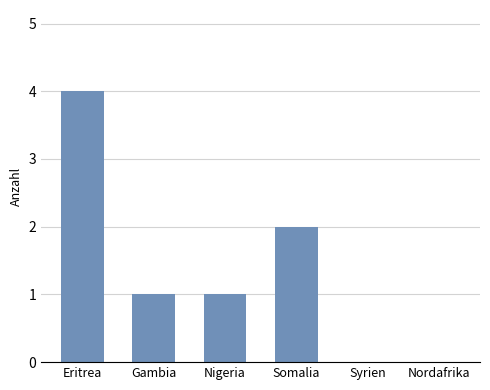

Reading right to left, list all the values displayed in this chart.

Nordafrika=0	Syrien=0	Somalia=2	Nigeria=1	Gambia=1	Eritrea=4